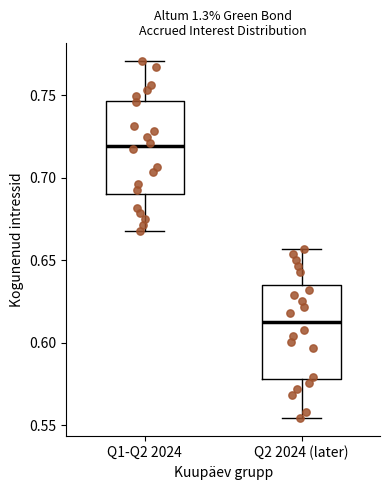

Where does the upper whisker of the box for Q1-Q2 2024 end on the y-axis? The values are not printed on the chart, so give them approximately, as read against the axis.

0.770